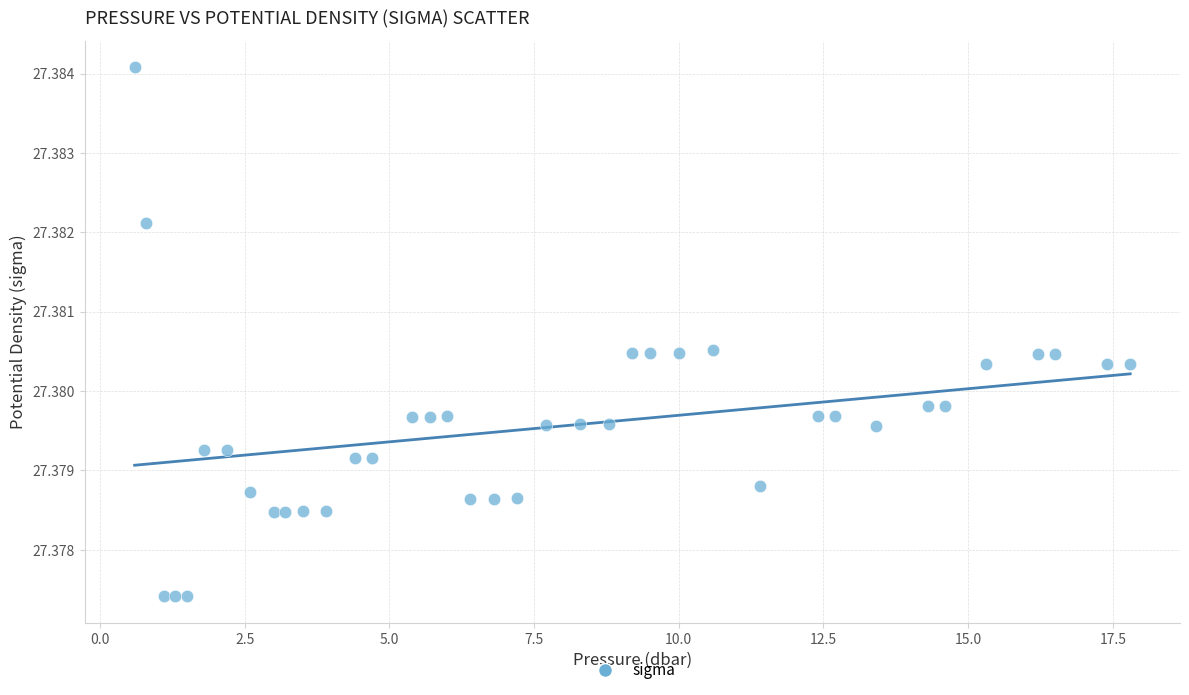

What is the range of X values (max minus min)?

17.2